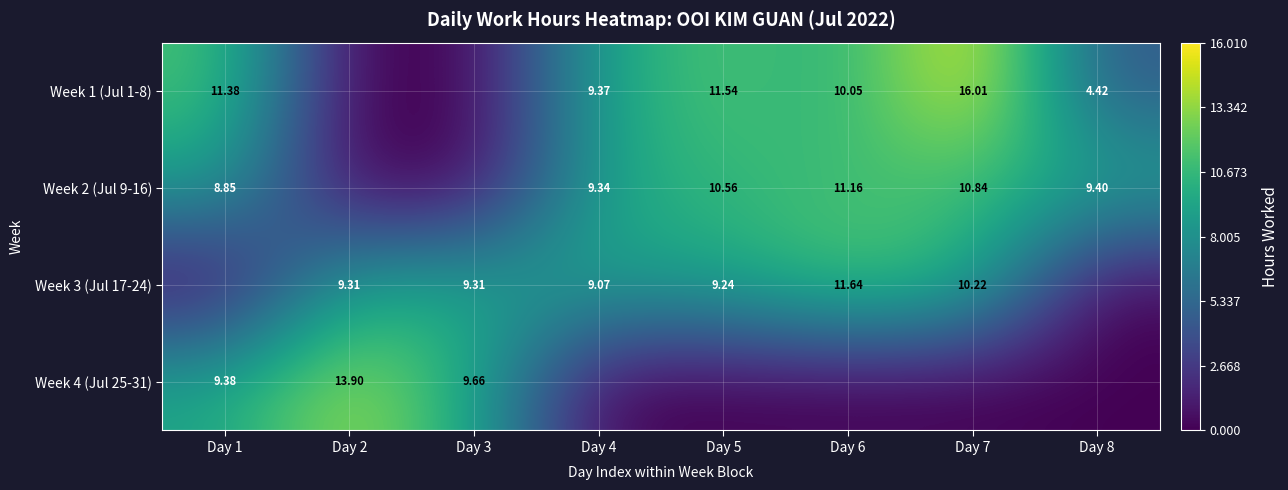

Where is Week 3 (Jul 17-24) nearest to the value 5?

Day 4